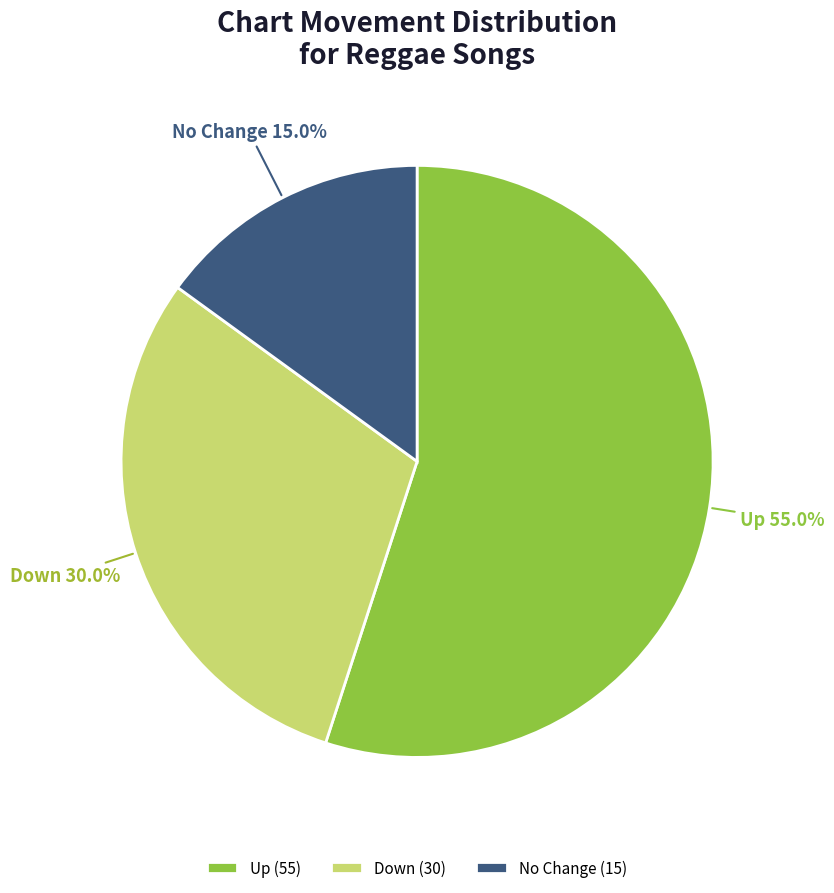

Which has a higher value, No Change or Down?

Down